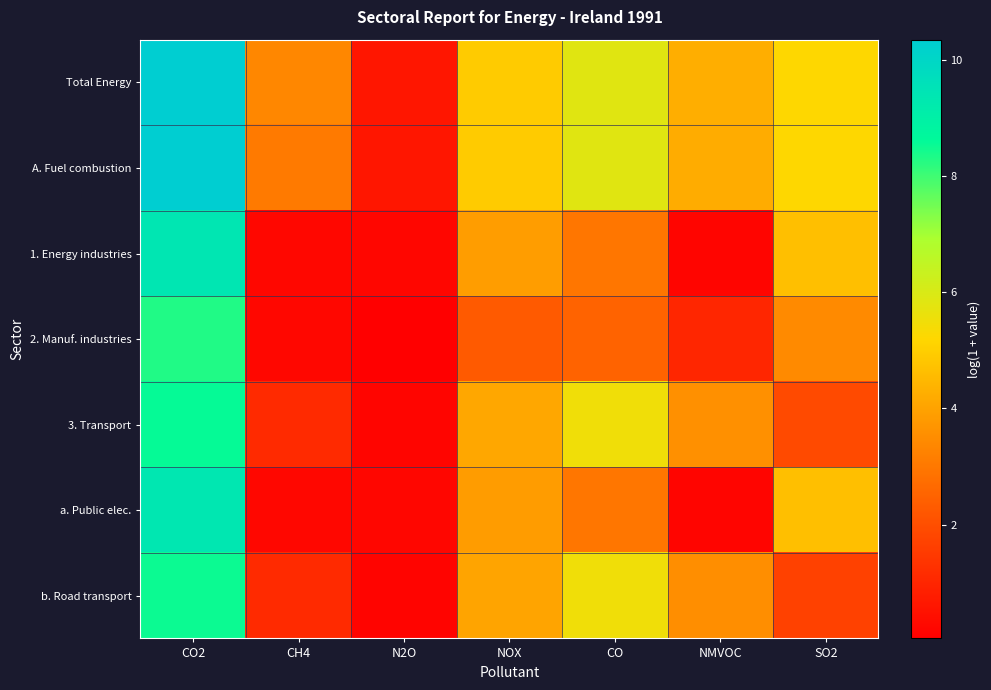

Which has a higher value, NMVOC or N2O?

NMVOC